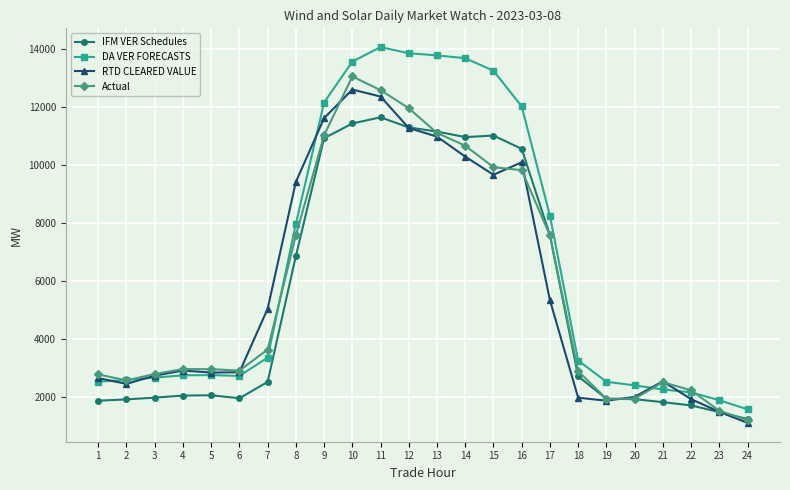

The value of Actual at 23 is 1544.7. True or false?

True